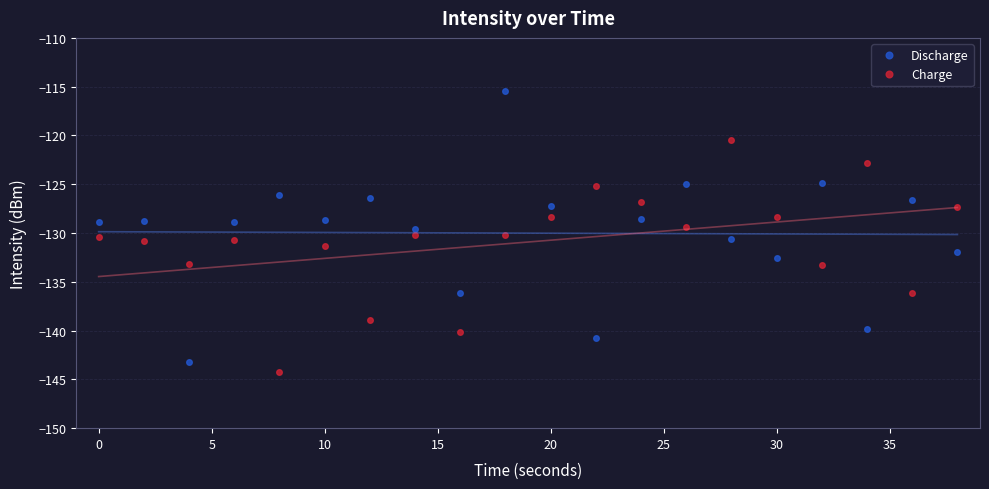

True or false: Discharge has more than 0 points higher than both neighbors.

True